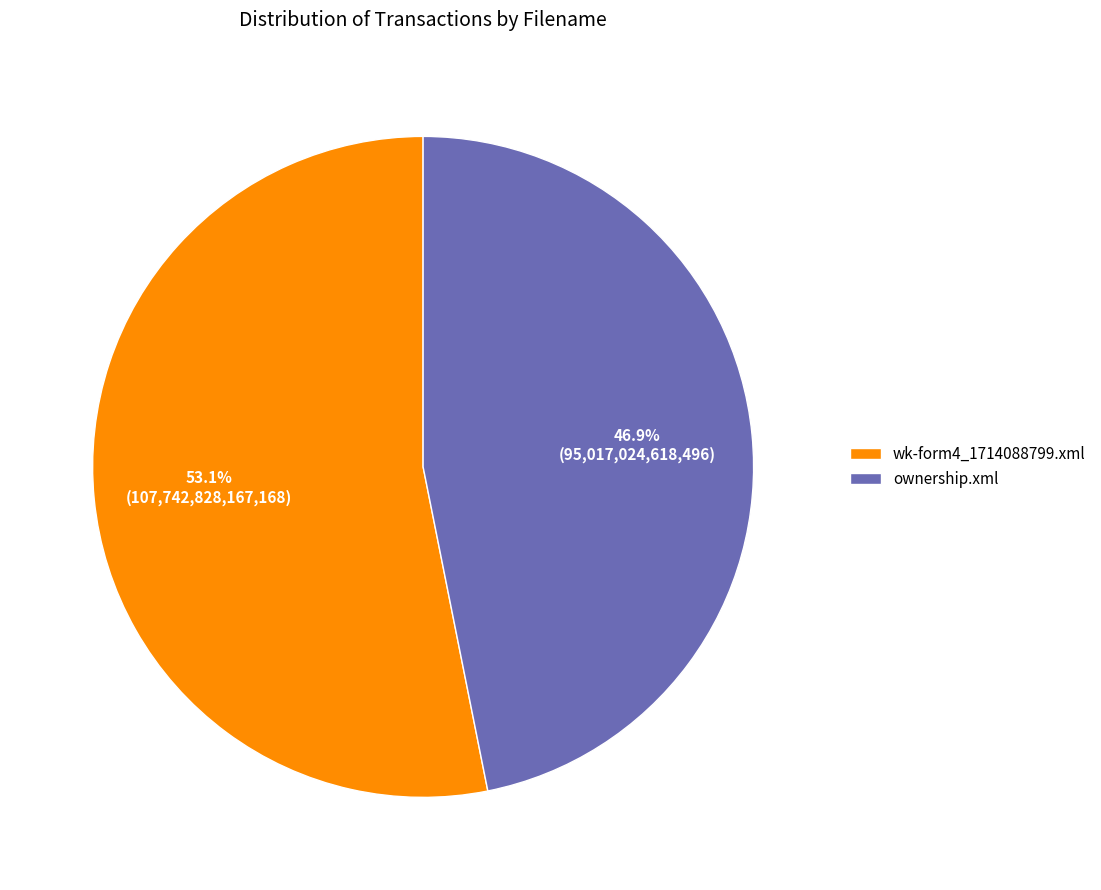

Which category accounts for the majority?

wk-form4_1714088799.xml